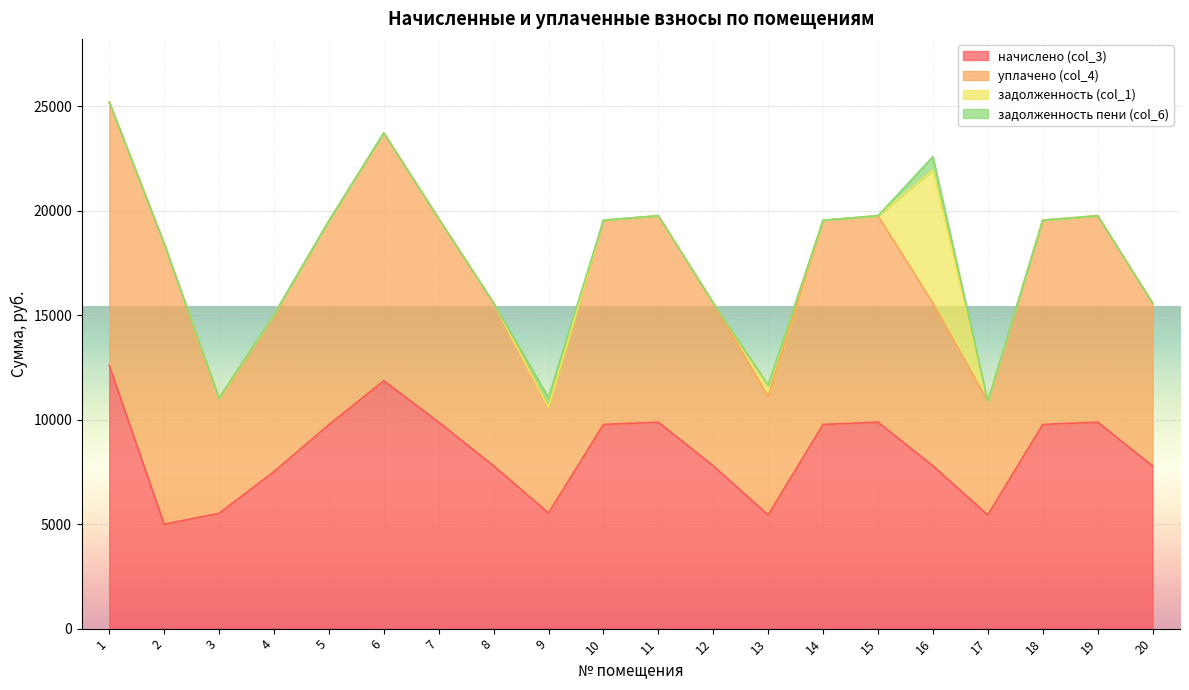

Reading left to right, what are all the values shown in this chart?

начислено (col_3): 12595.2	4992.0	5514.2	7511.0	9753.6	11857.9	9876.5	7787.5	5529.6	9769.0	9876.6	7787.5	5437.4	9769.0	9876.5	7787.5	5437.4	9769.0	9876.5	7787.5
уплачено (col_4): 12595.2	13424.4	5514.2	7511.0	9753.6	11857.9	9735.2	7787.5	5068.8	9769.0	9876.6	7787.5	5664.0	9769.0	9876.5	7787.5	5437.4	9769.0	9876.5	7787.5
задолженность (col_1): 0.0	0.0	0.0	0.0	0.0	0.0	0.0	0.0	0.0	0.0	0.0	0.0	539.6	0.0	0.0	6357.4	0.0	0.0	0.0	0.0
задолженность пени (col_6): 0.0	0.0	0.0	0.0	0.0	0.0	0.0	0.0	460.8	0.0	0.0	0.0	0.0	0.0	0.0	649.0	0.0	0.0	0.0	0.0